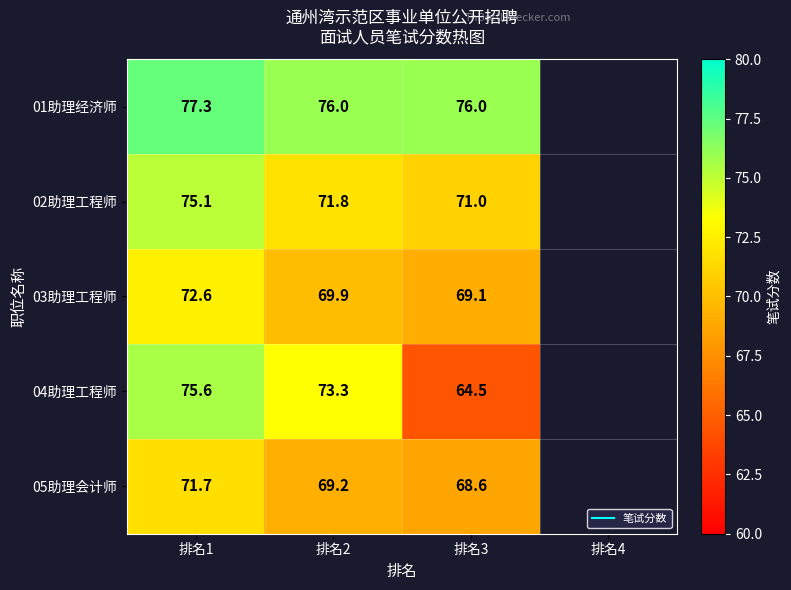

What is the greatest value displayed?

77.3